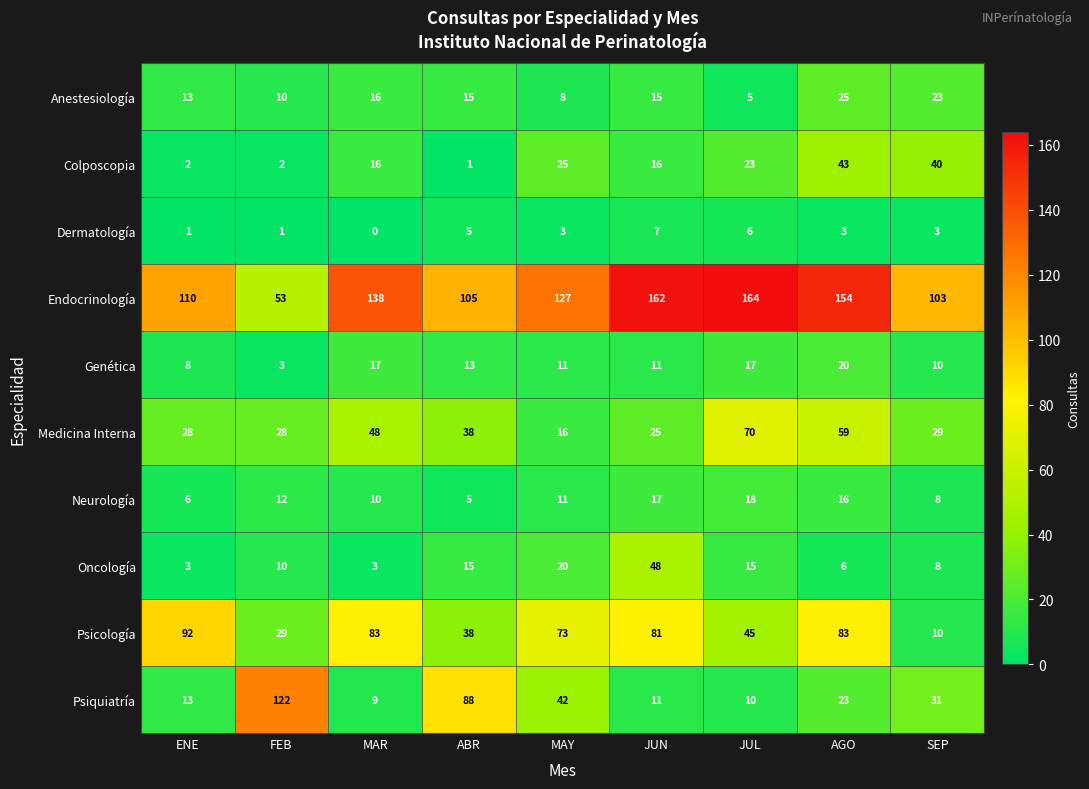

At which category is the sum across all series the highest?

AGO